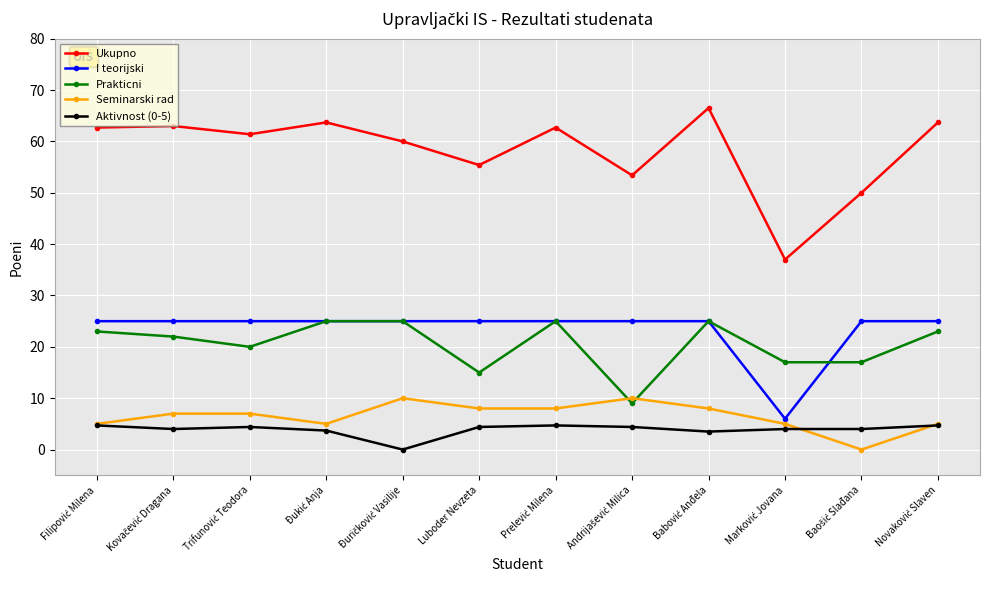

Rank the series at Luboder Nevzeta from lowest to highest value.

Aktivnost (0-5), Seminarski rad, Prakticni, I teorijski, Ukupno